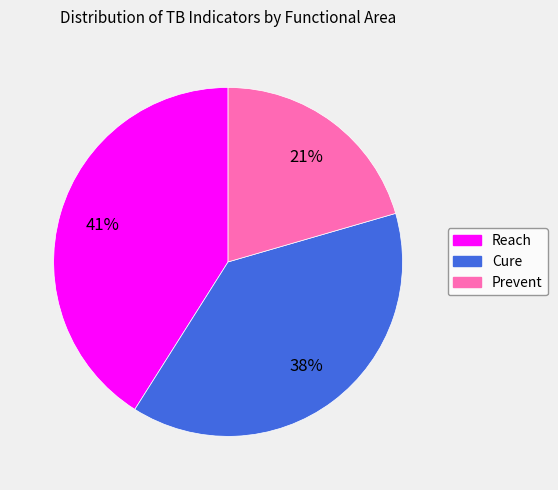

What is the ratio of the value at Cure to the value at Reach?

0.9